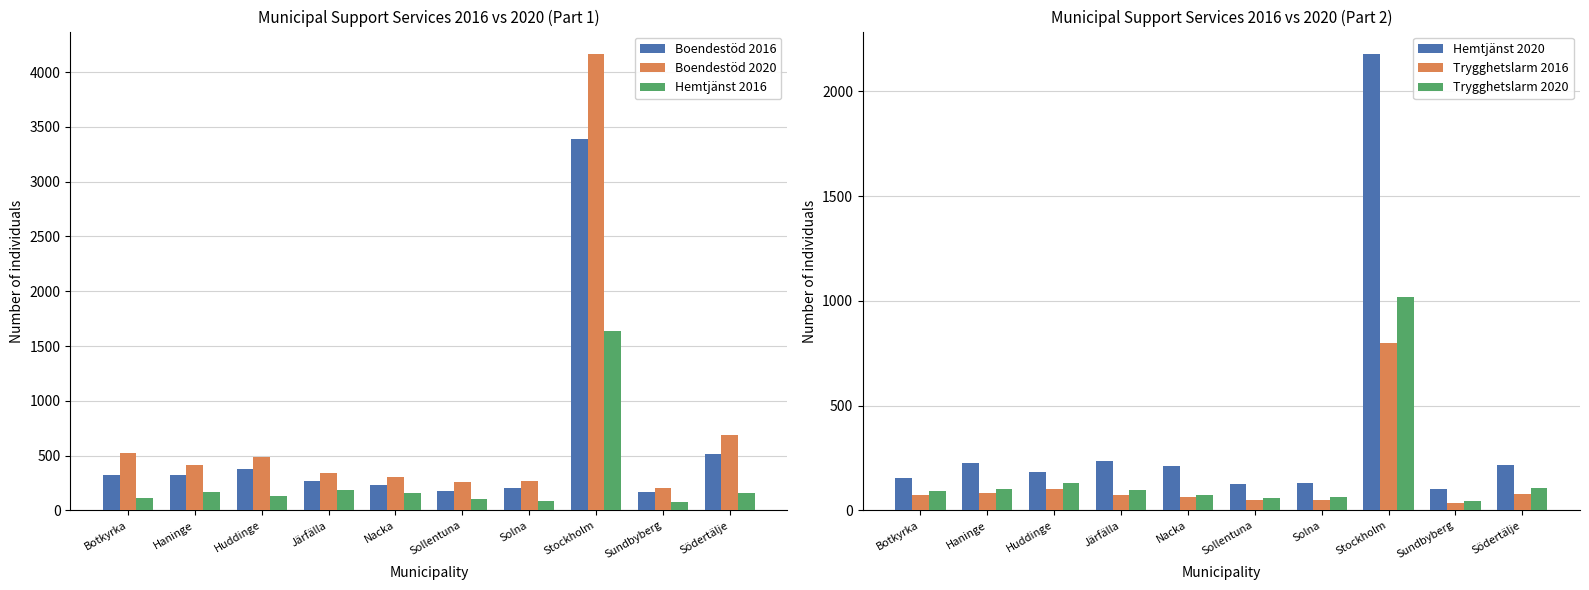

Count the number of data series in this chart.

6